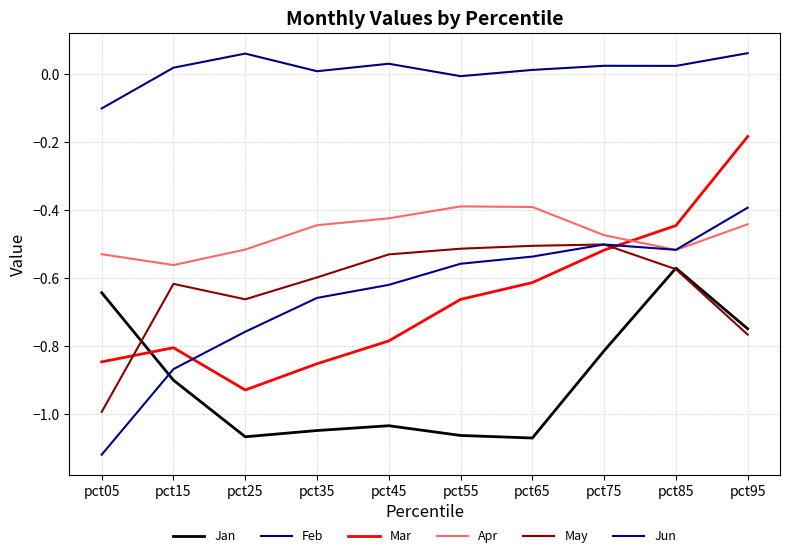

In May, how many points are lower than both neighbors (excluding endpoints)?

1